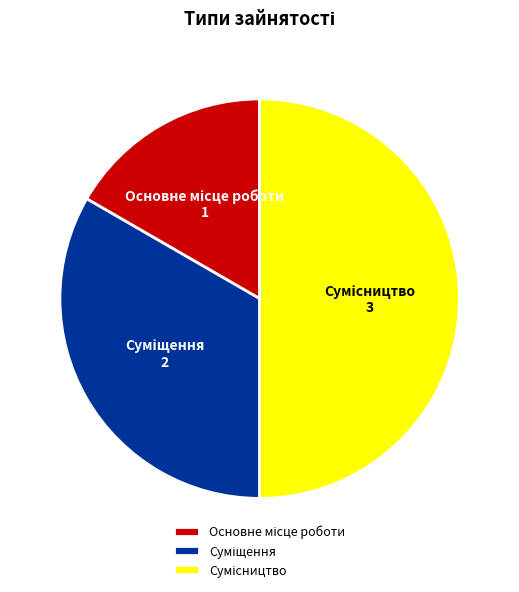

What portion of the pie excludes Сумісництво?

50.0%